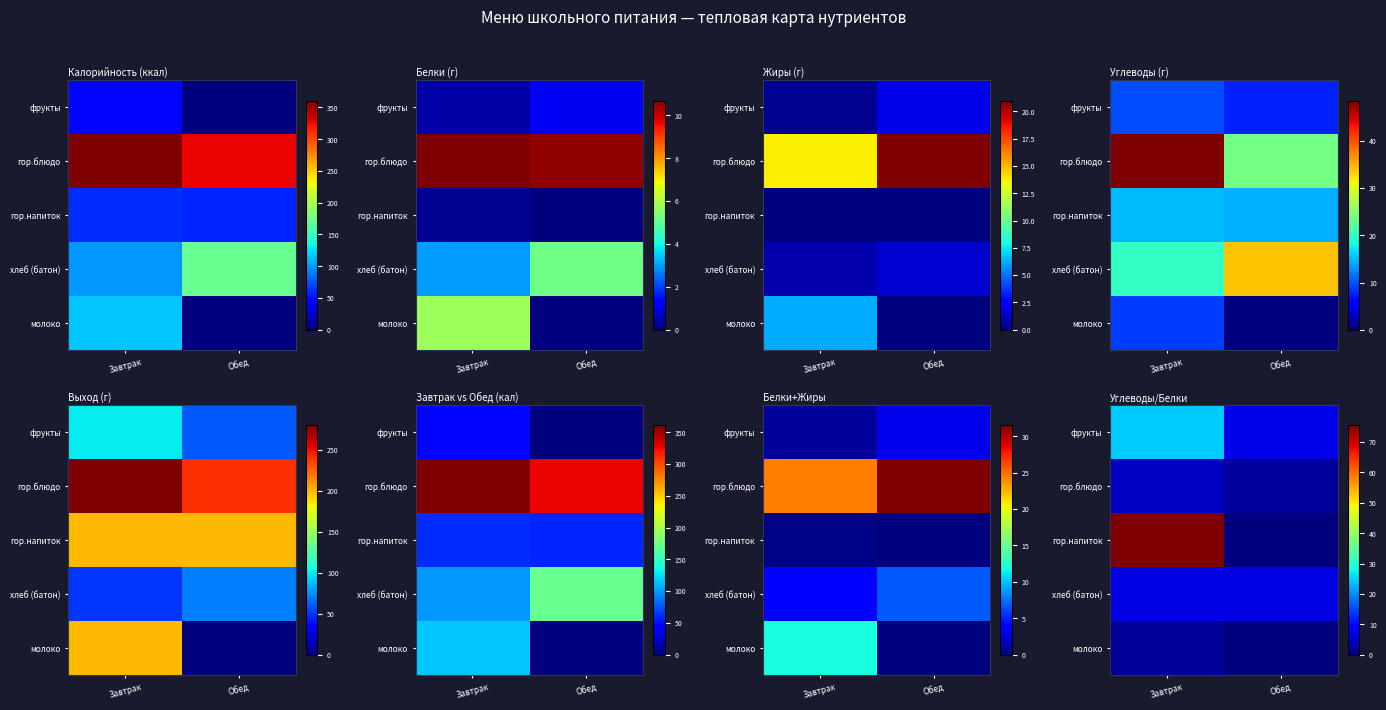

The value of молоко at Обед is -1.0. True or false?

False